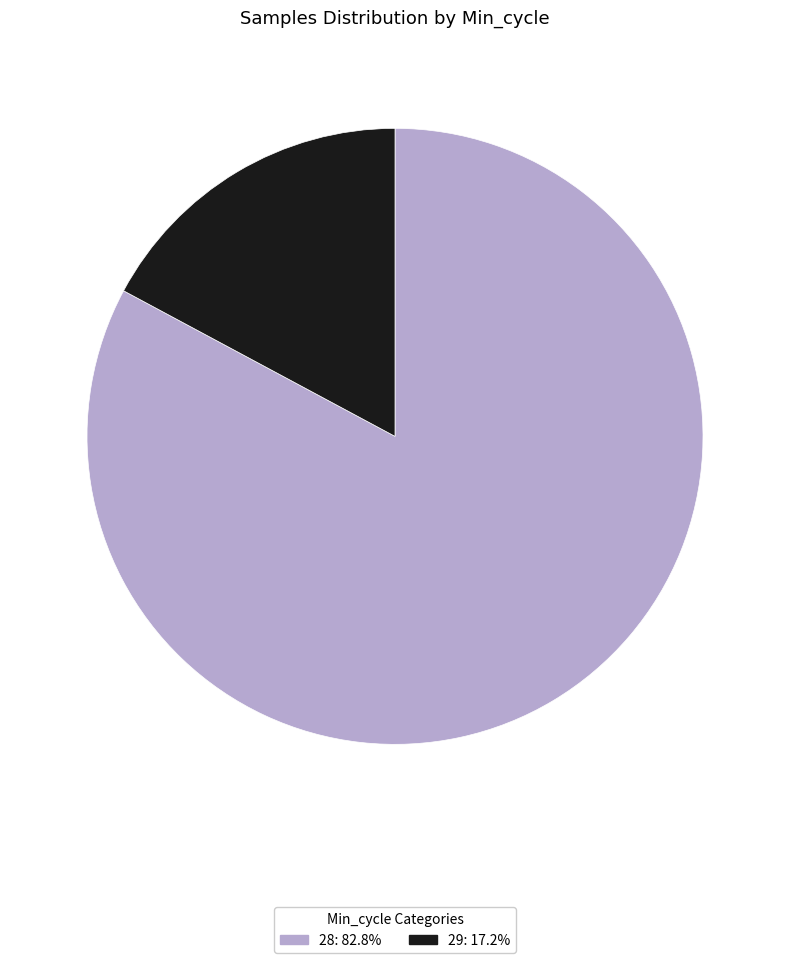

Does any single category account for the majority?

Yes